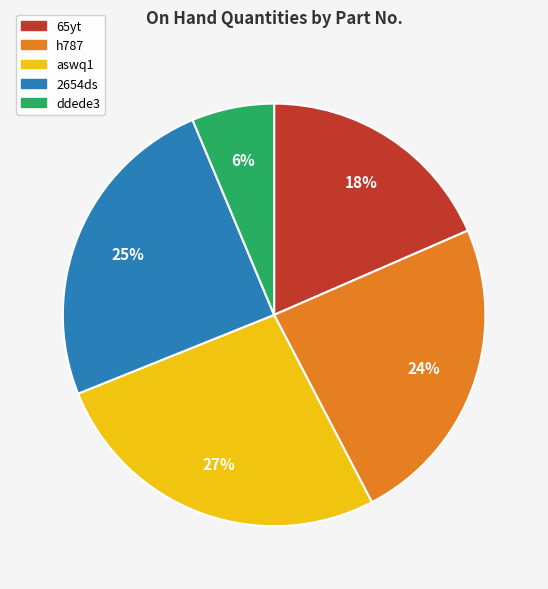

To the nearest percent, what percentage of the pie is 2654ds?

25%